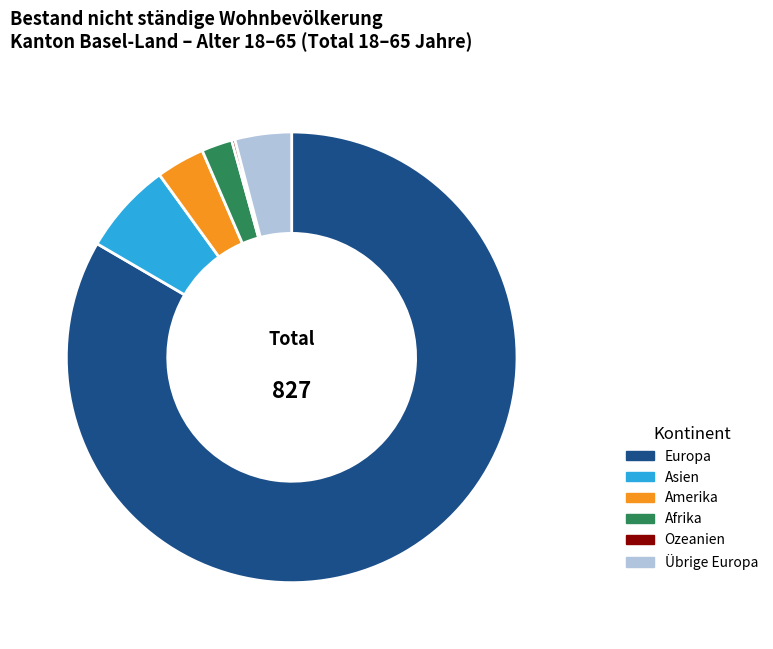

Between Afrika and Amerika, which is larger?

Amerika